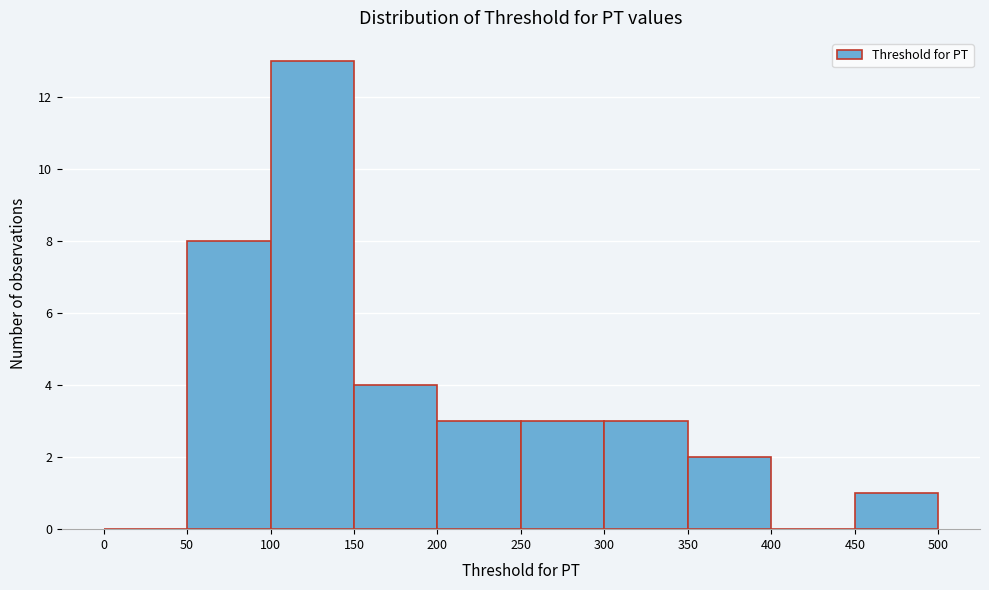

Which range on the x-axis has the tallest bar?

100 to 150